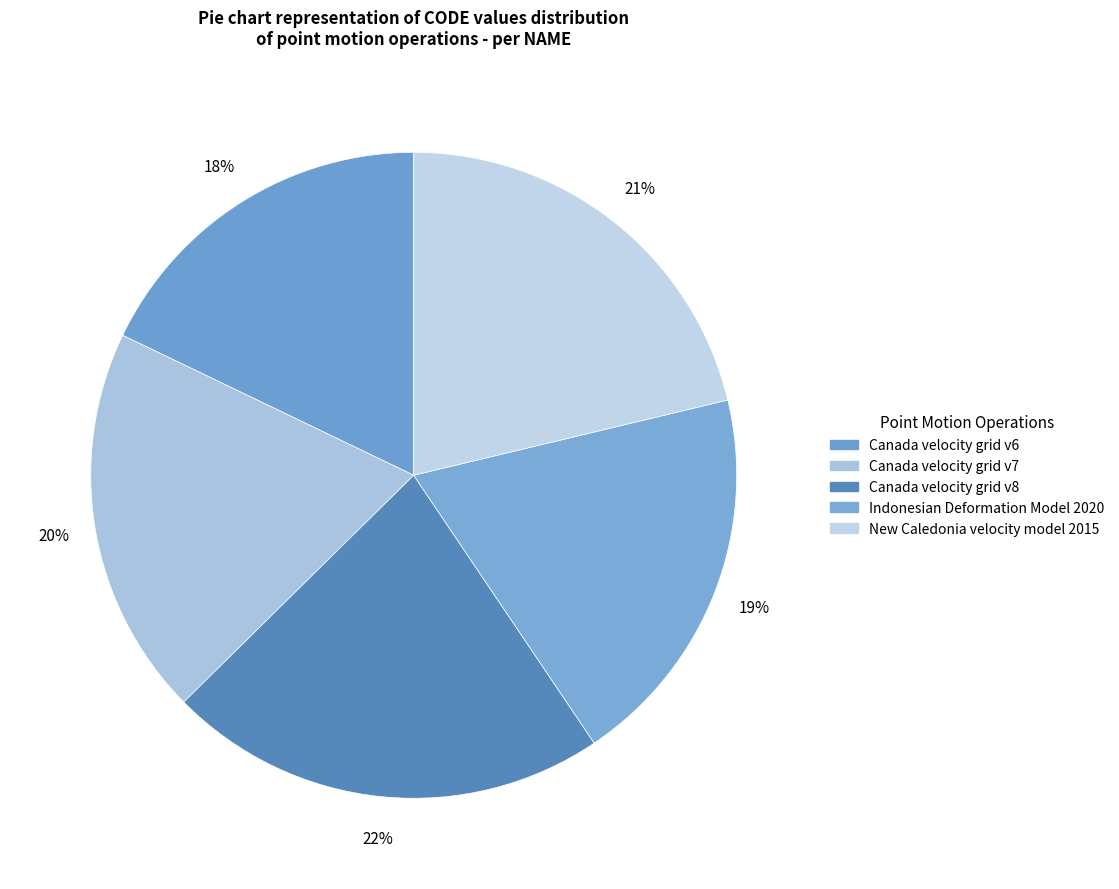

What percentage is the New Caledonia velocity model 2015 slice, to the nearest percent?

21%